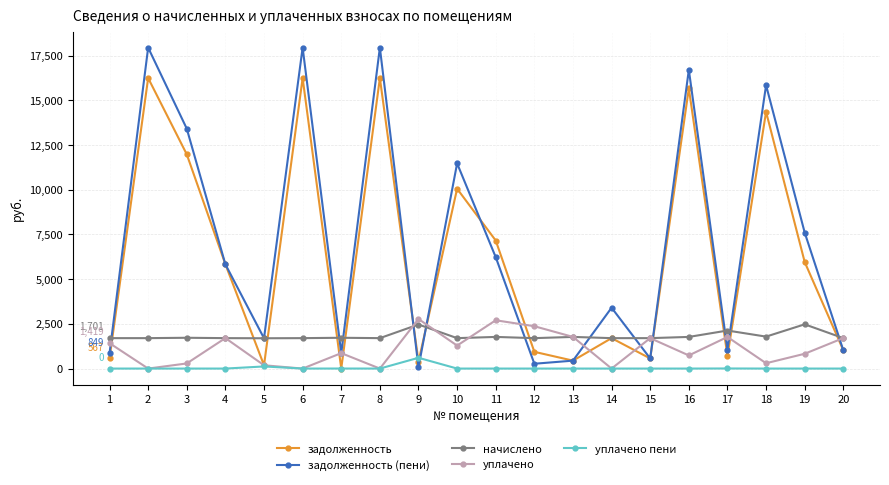

At which label does уплачено first exceed 1284?

1